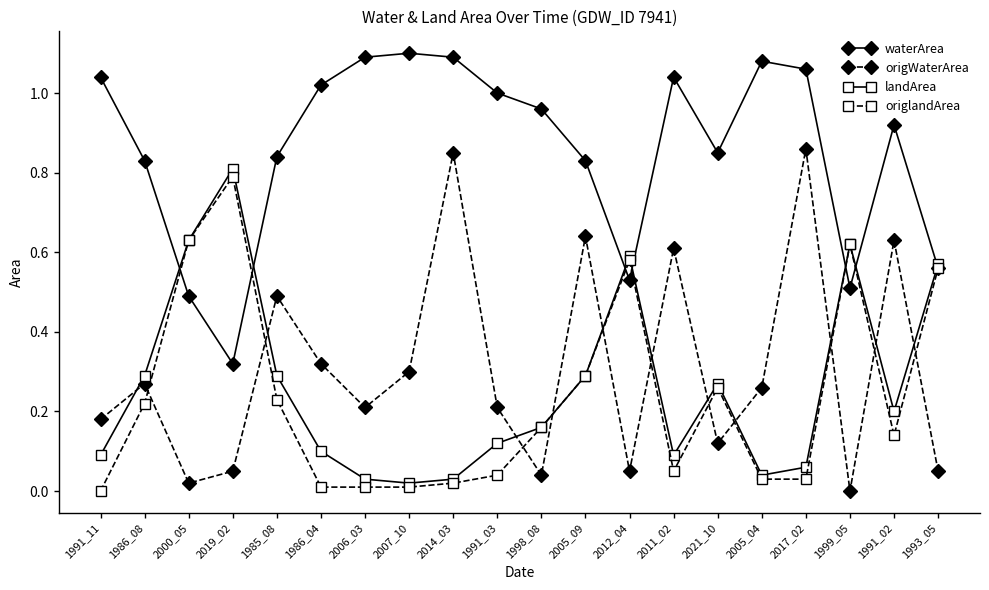

True or false: waterArea and origWaterArea intersect in this chart.

False